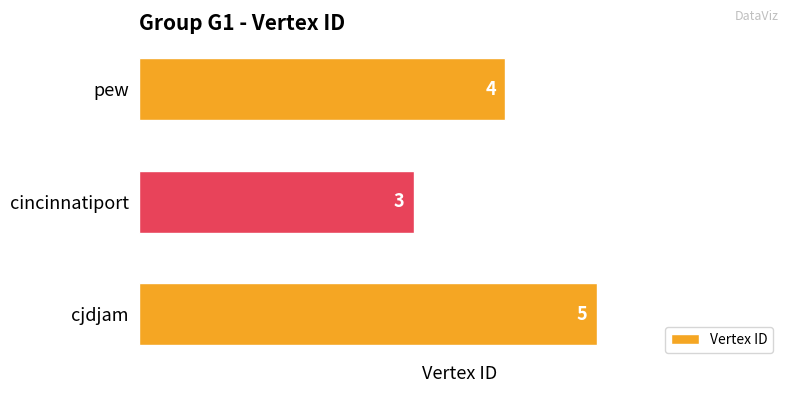

Which category has the lowest value across all series?

cincinnatiport